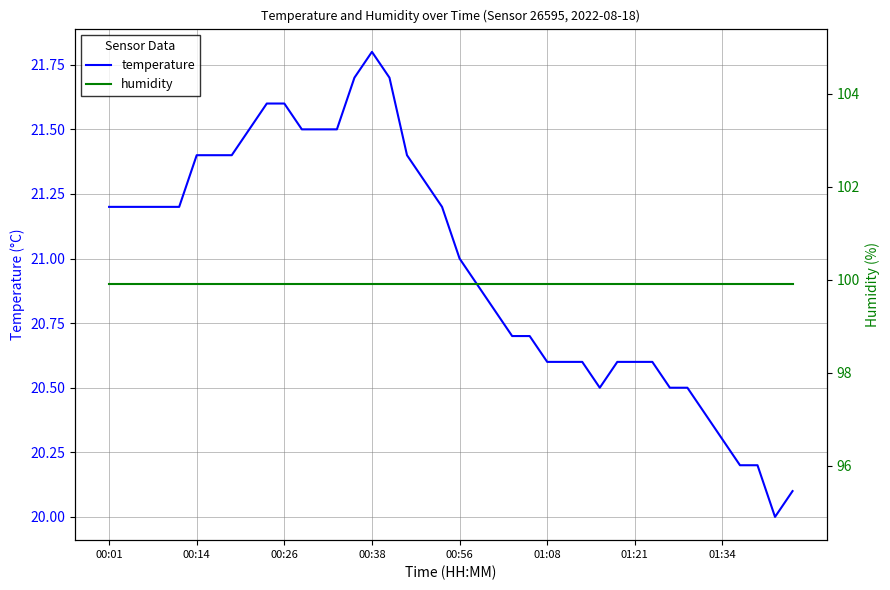

Rank the series by their maximum value, from lowest to highest.

temperature, humidity